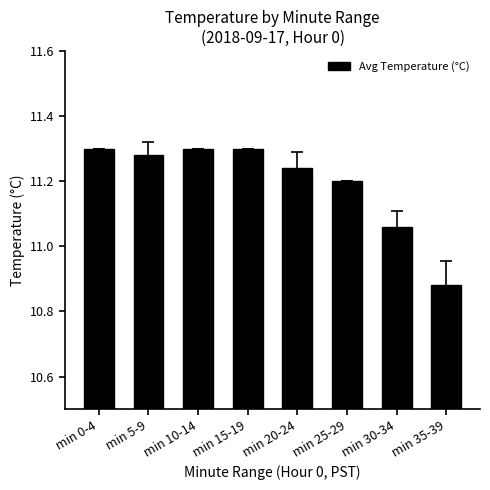

How many bars are there in total?

8